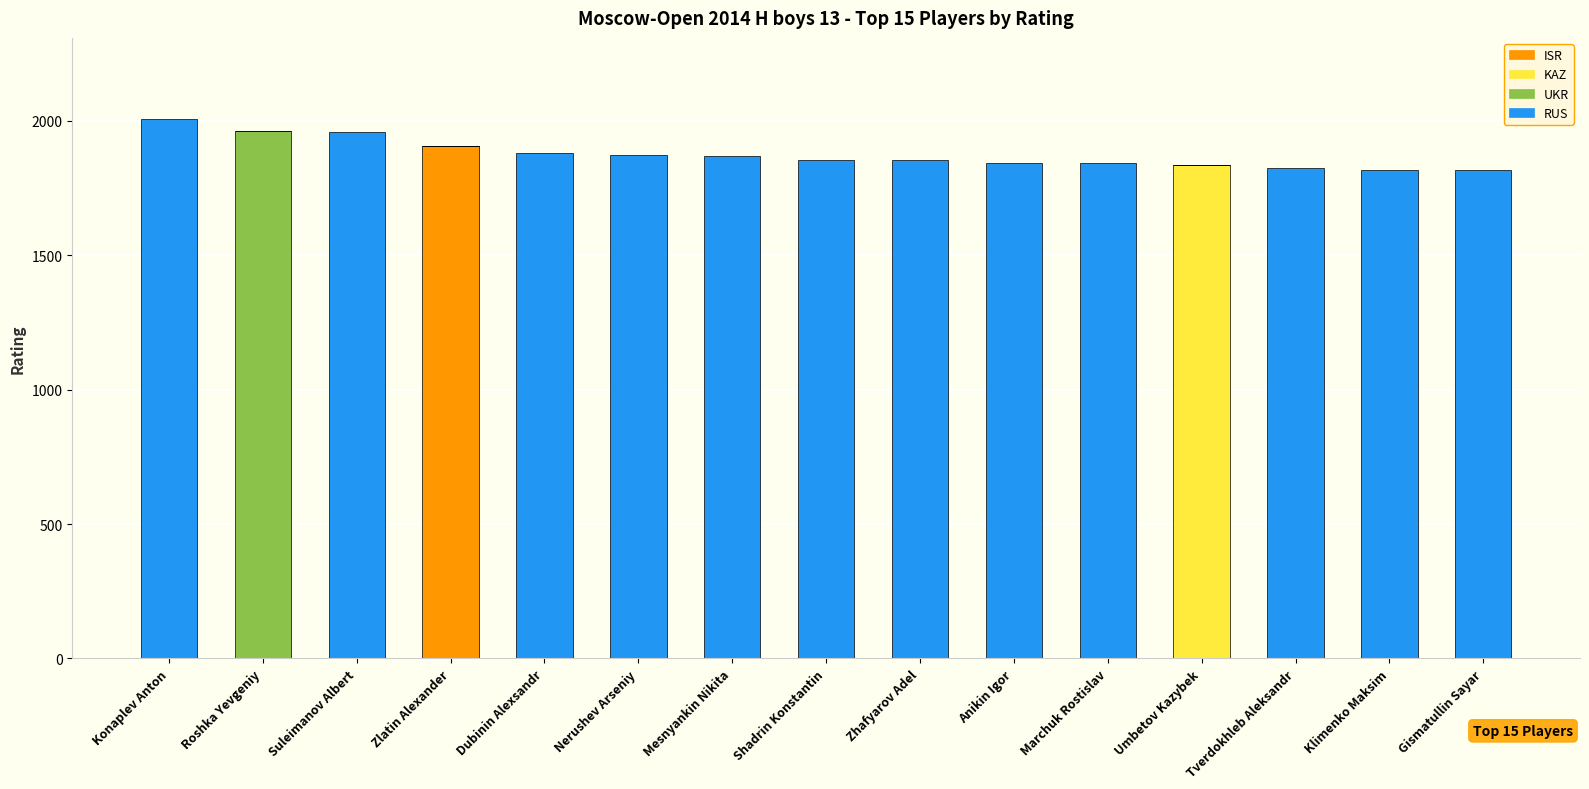

What is the highest value of the RUS series?

2008